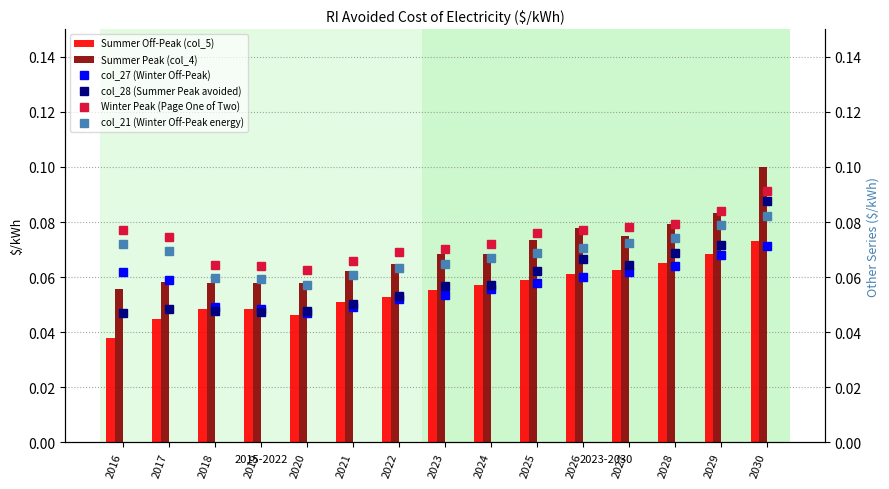

What is the sum of the Summer Peak (col_4) values at 2018 and 2023?

0.1